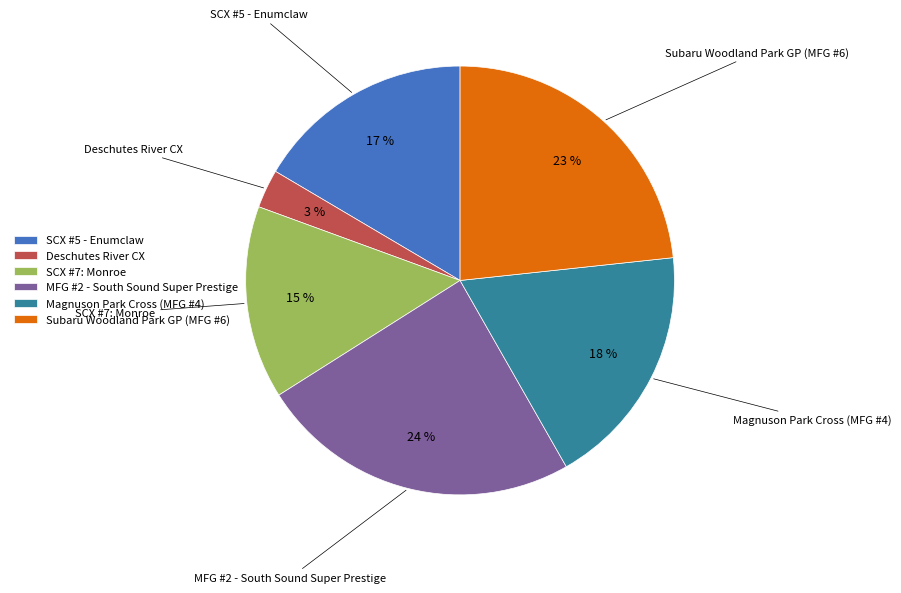

Which slice is the largest?

MFG #2 - South Sound Super Prestige